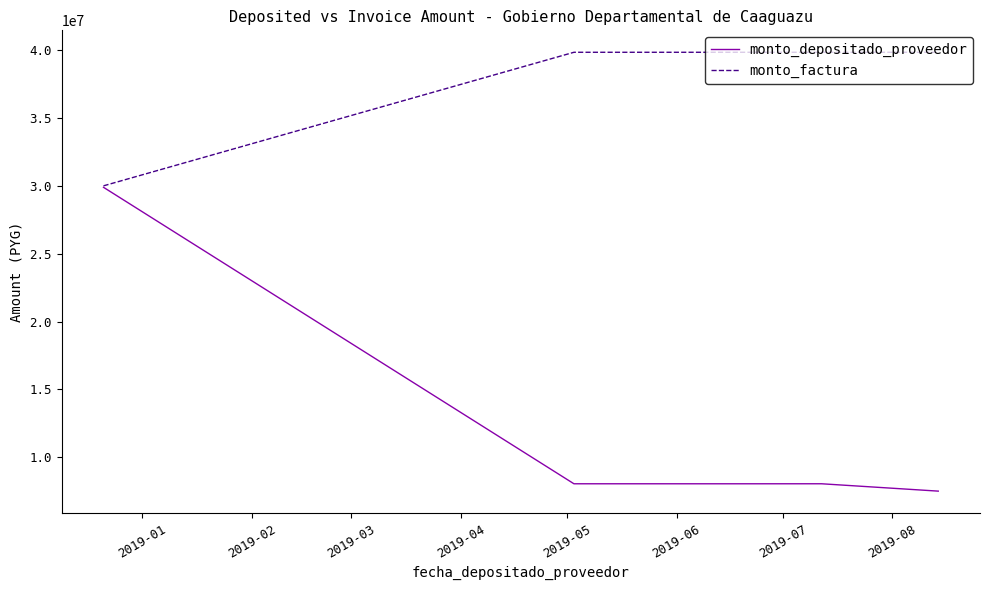

How many values in the monto_depositado_proveedor series are below 8047388?

2